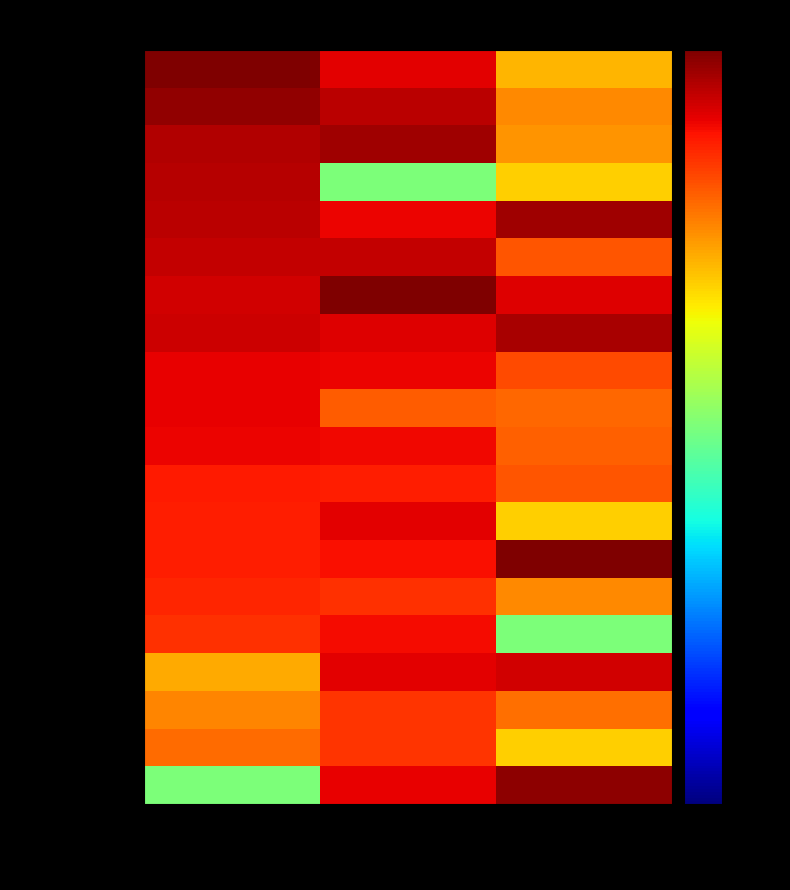

How many categories are shown in the chart?

3